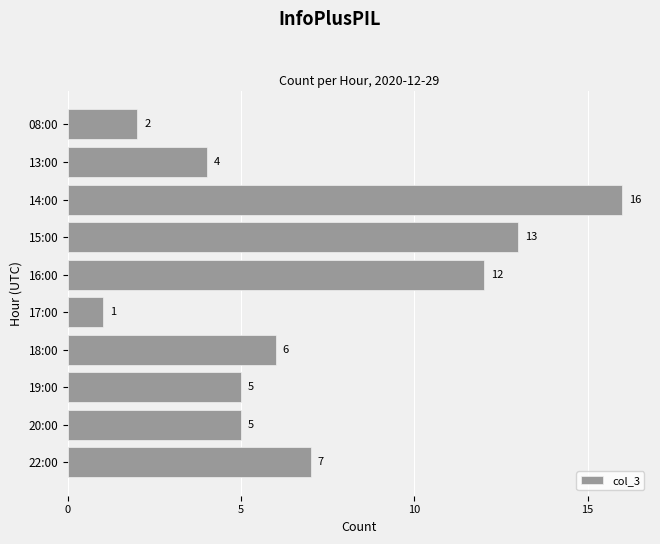

What position from the bottom is 16:00?

6